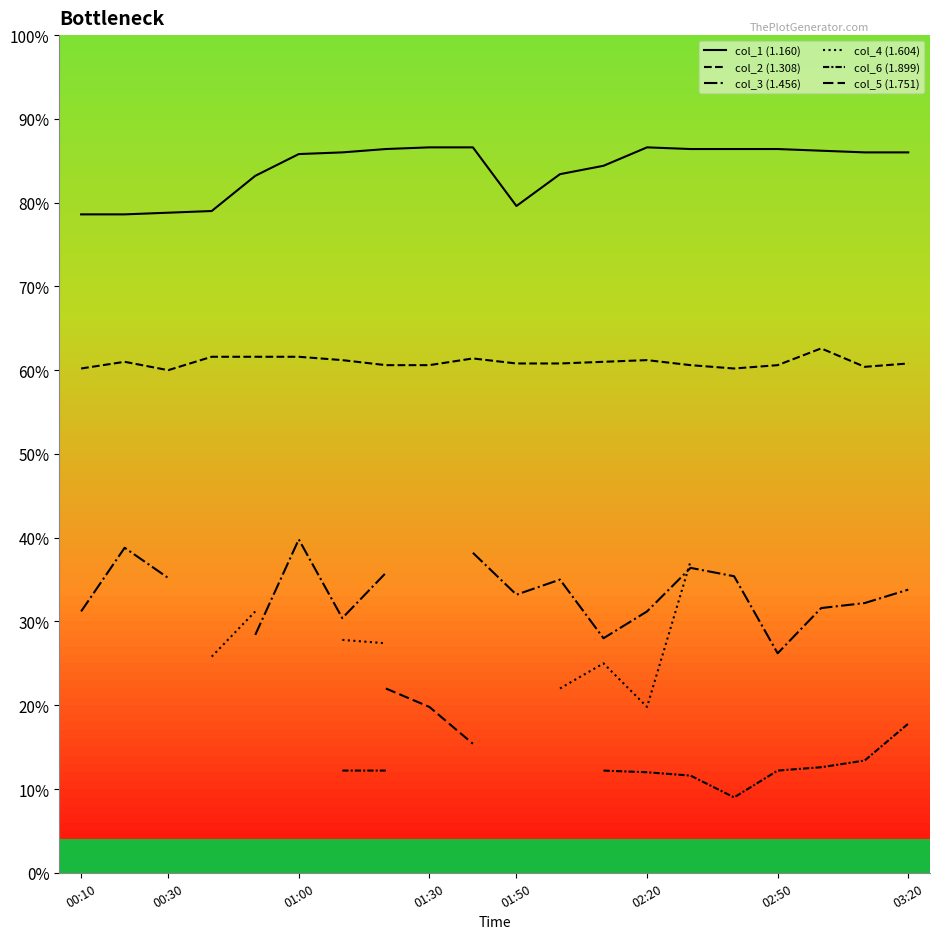

What is the lowest value of the col_2 (1.308) series?

0.6